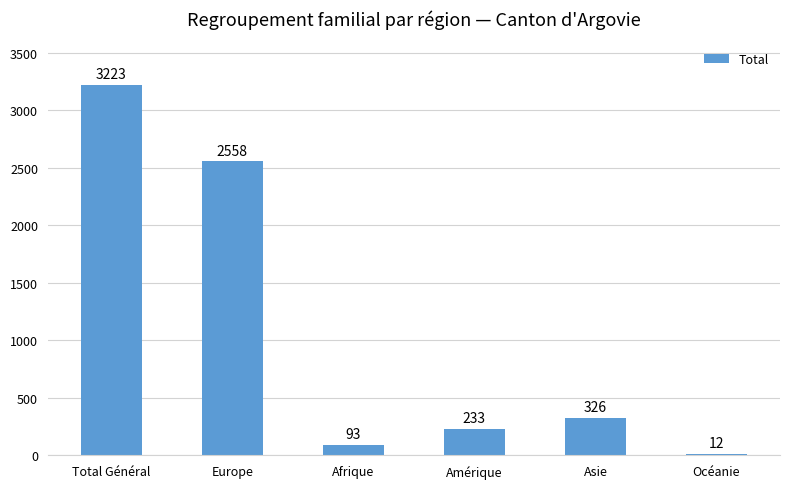

What is the greatest value displayed?

3223